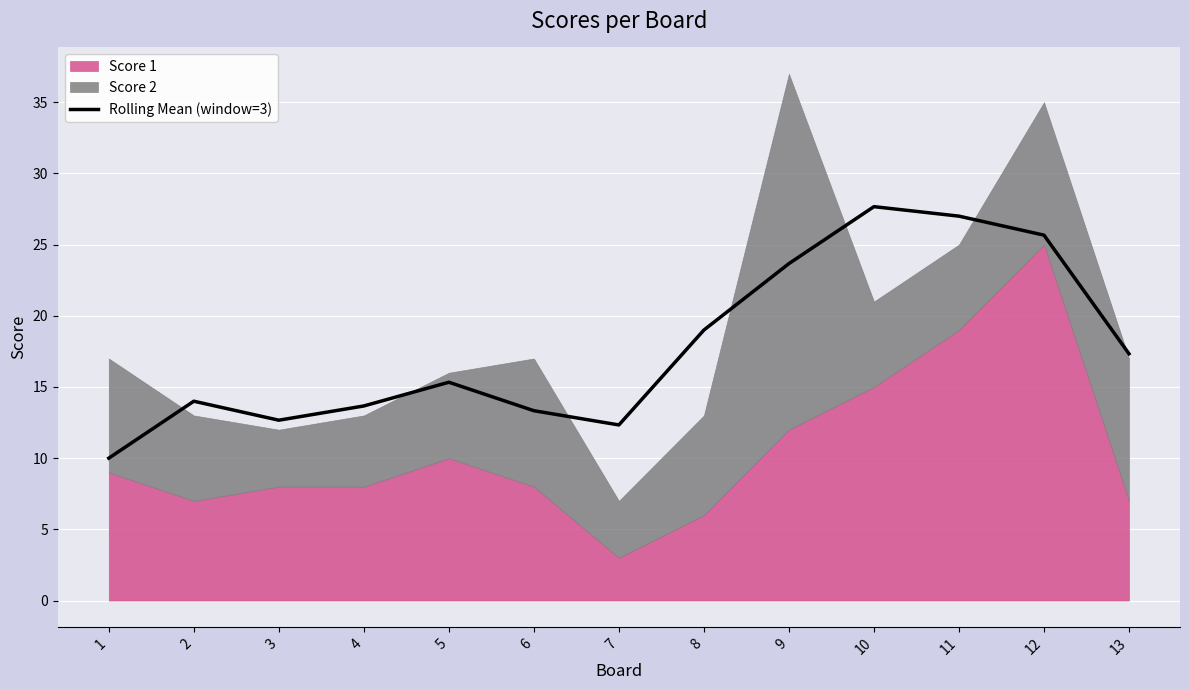

Approximately how many times larger is the value at 7 compared to 9?

0.5